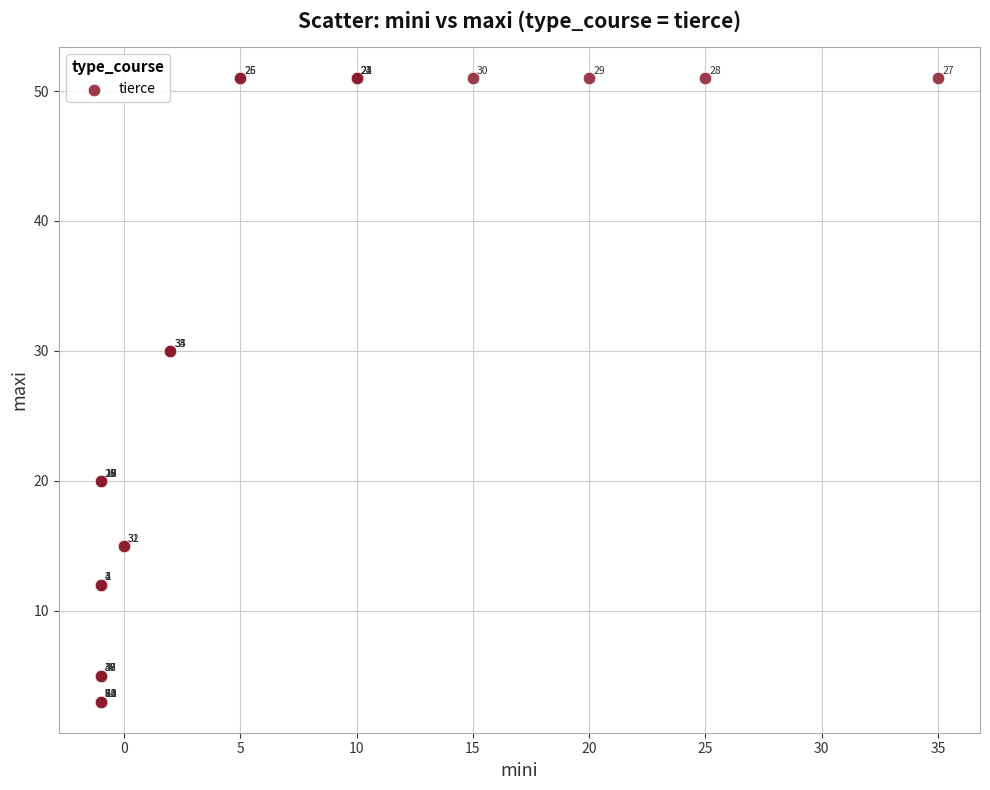

What Y value in the scatter plot is closest to 27?

30